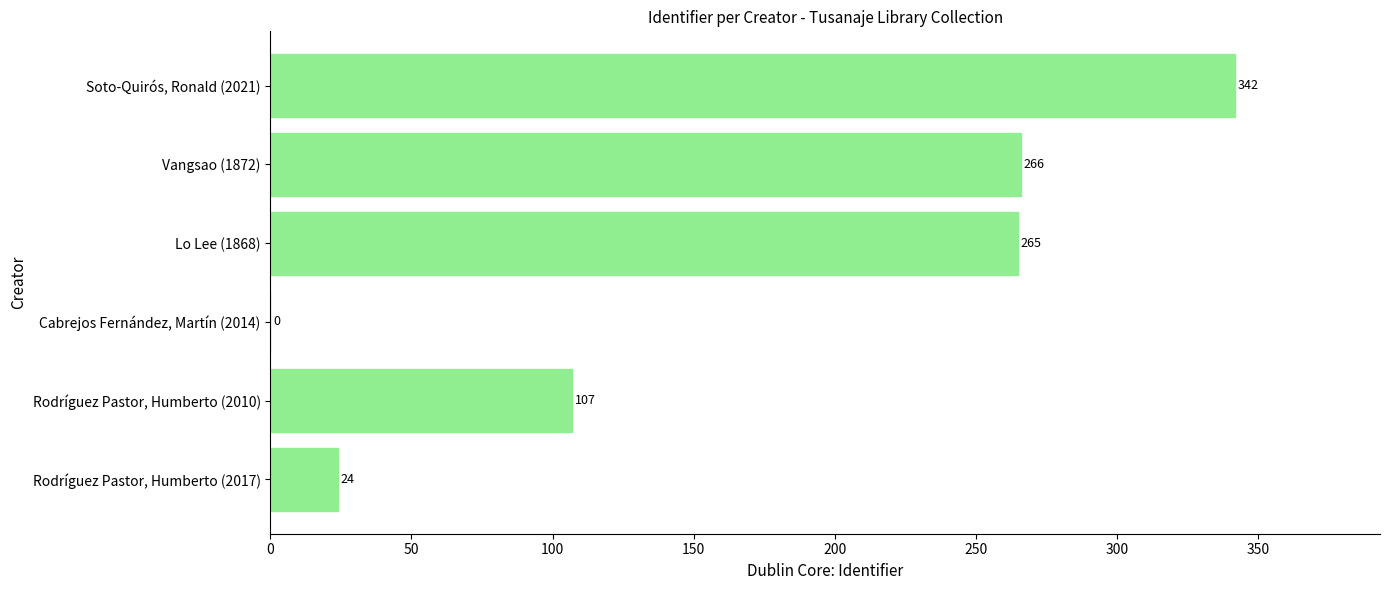

Which has a higher value, Soto-Quirós, Ronald (2021) or Rodríguez Pastor, Humberto (2010)?

Soto-Quirós, Ronald (2021)